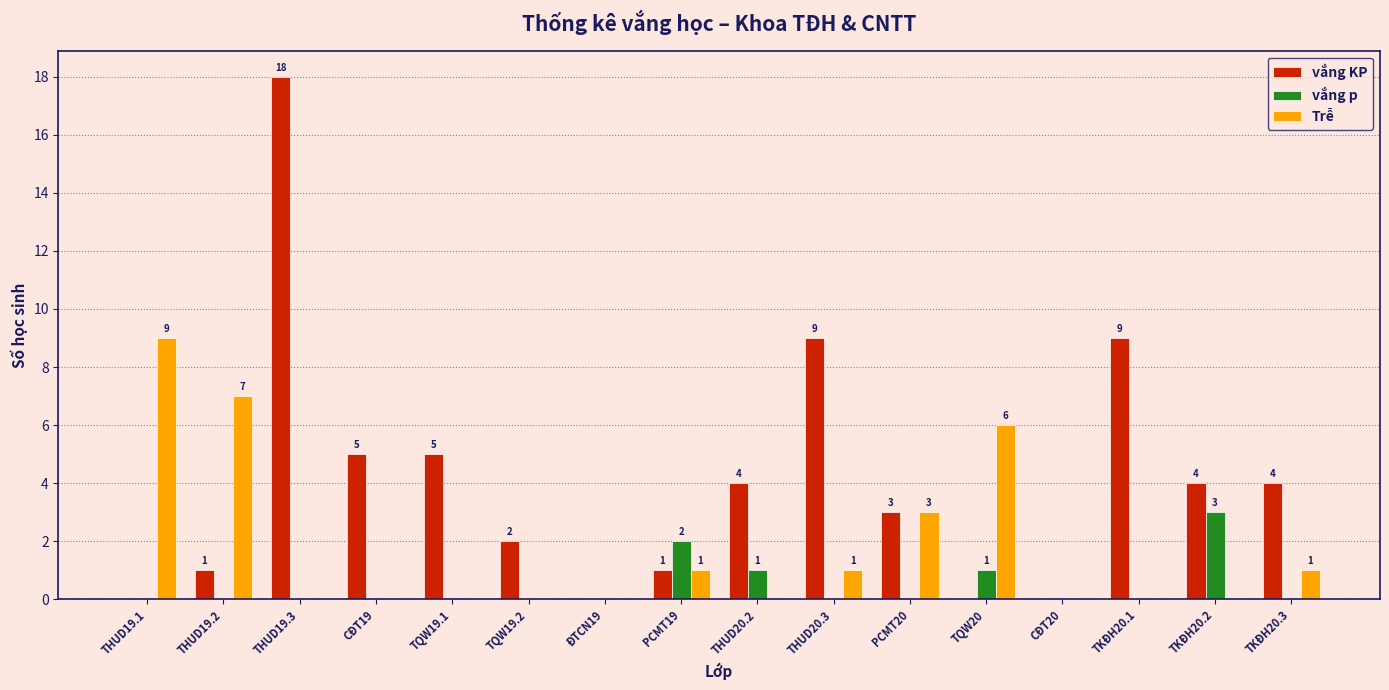

What is the highest value of the vắng p series?

3